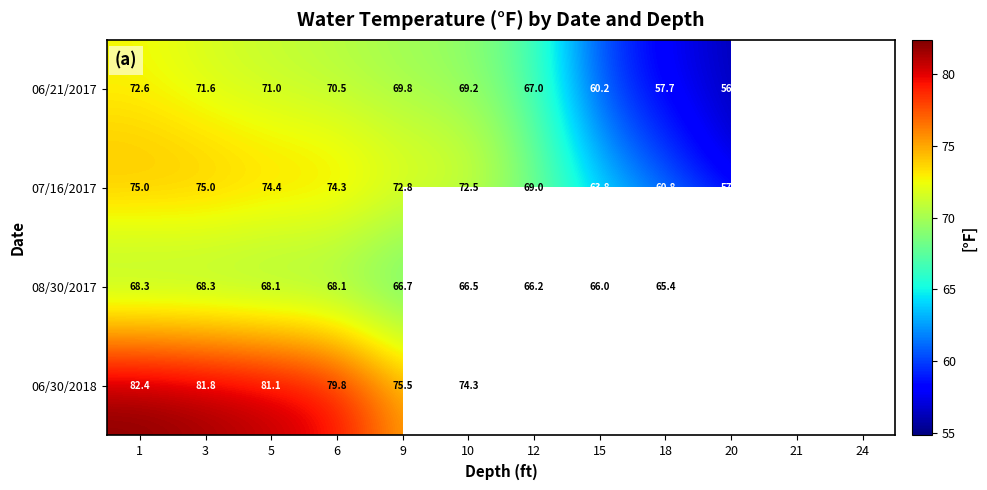

What is the smallest value displayed?

54.8